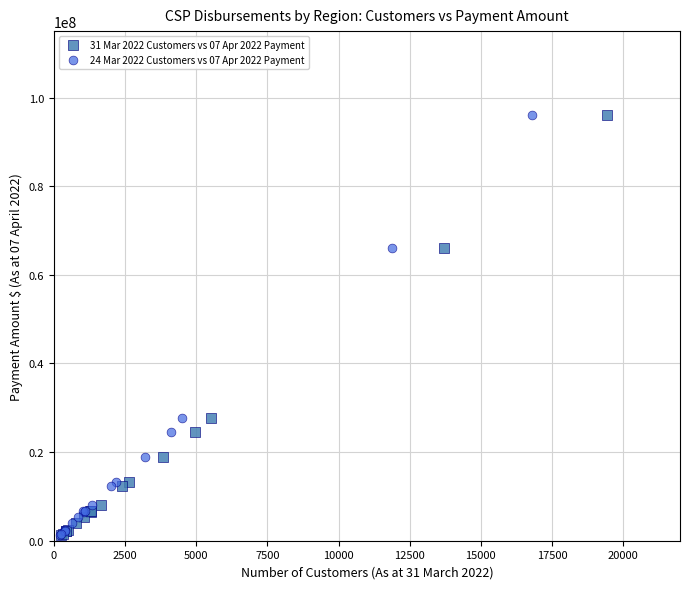

What are all the series names shown in the legend?

31 Mar 2022 Customers vs 07 Apr 2022 Payment, 24 Mar 2022 Customers vs 07 Apr 2022 Payment